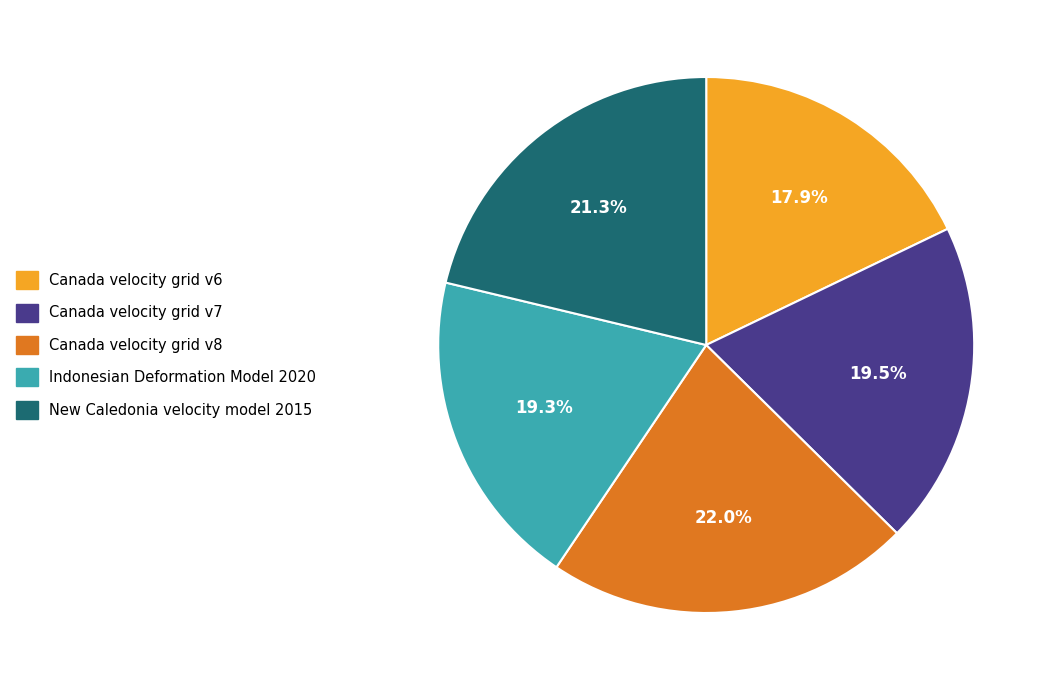

Between New Caledonia velocity model 2015 and Canada velocity grid v7, which is larger?

New Caledonia velocity model 2015